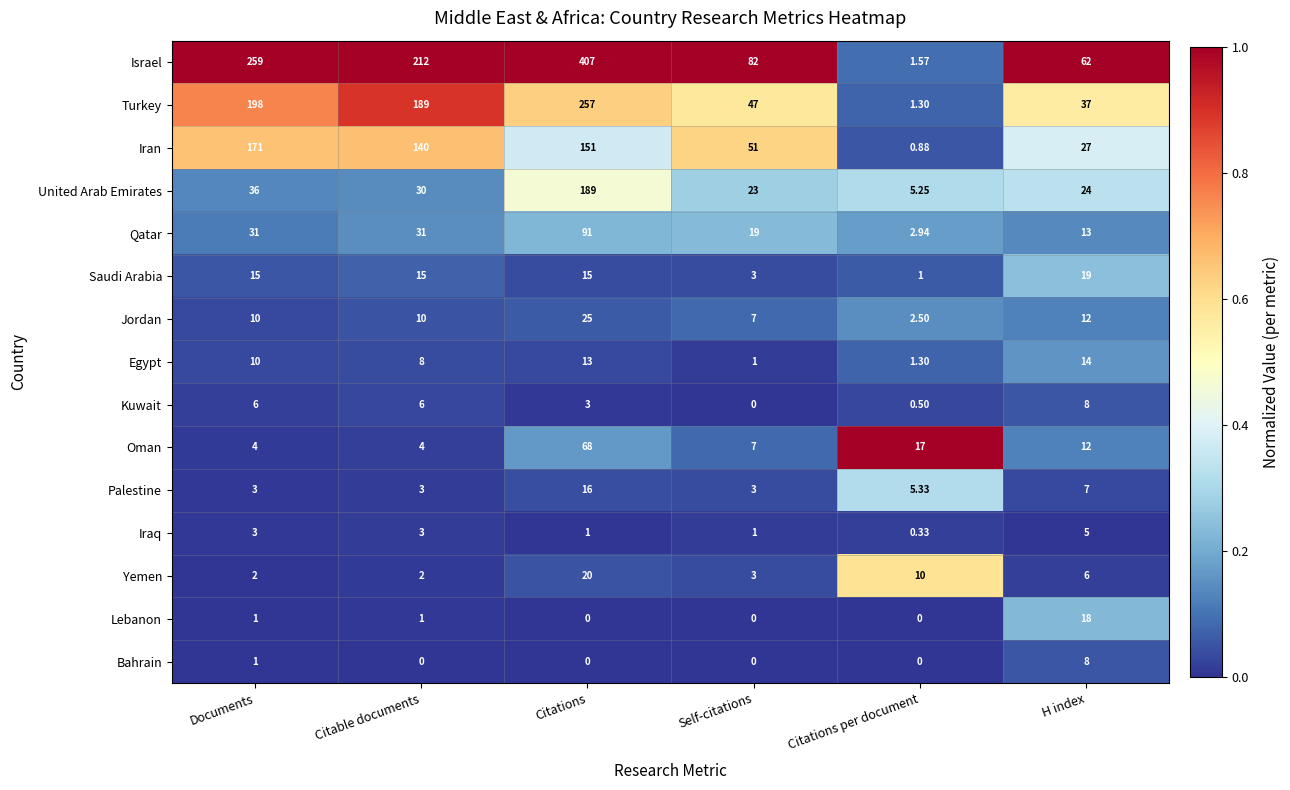

Which category has the lowest value in the Saudi Arabia series?

Citations per document